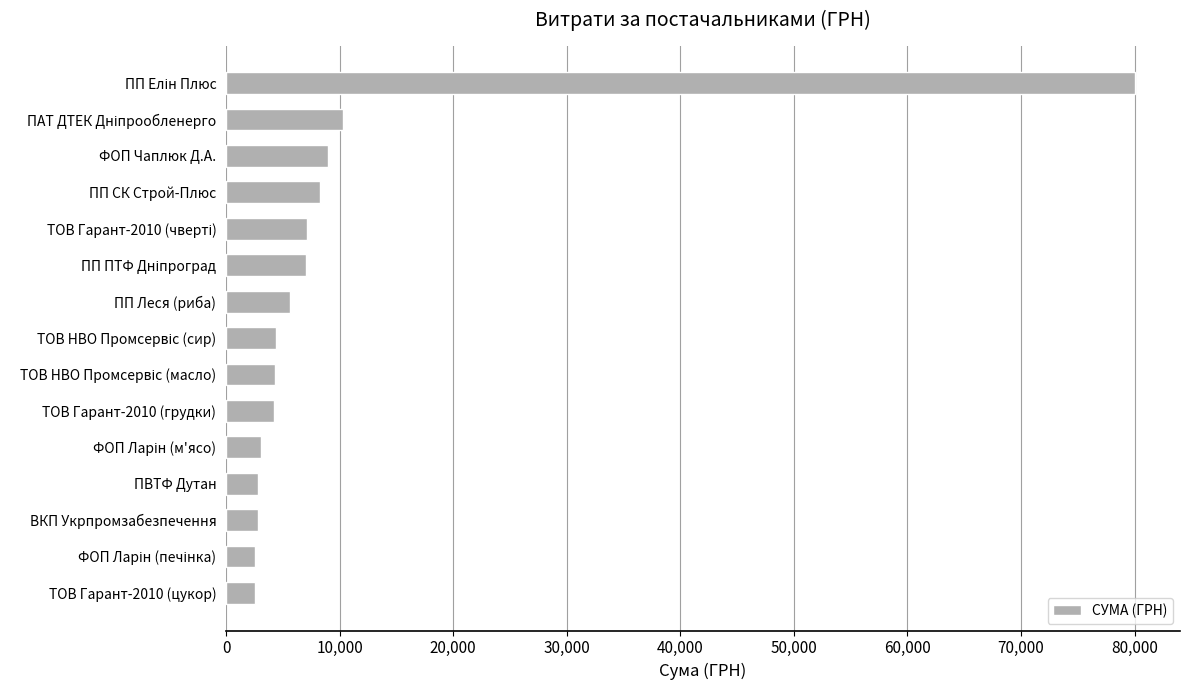

True or false: the data shows 2520.0 at ТОВ Гарант-2010 (цукор).

True